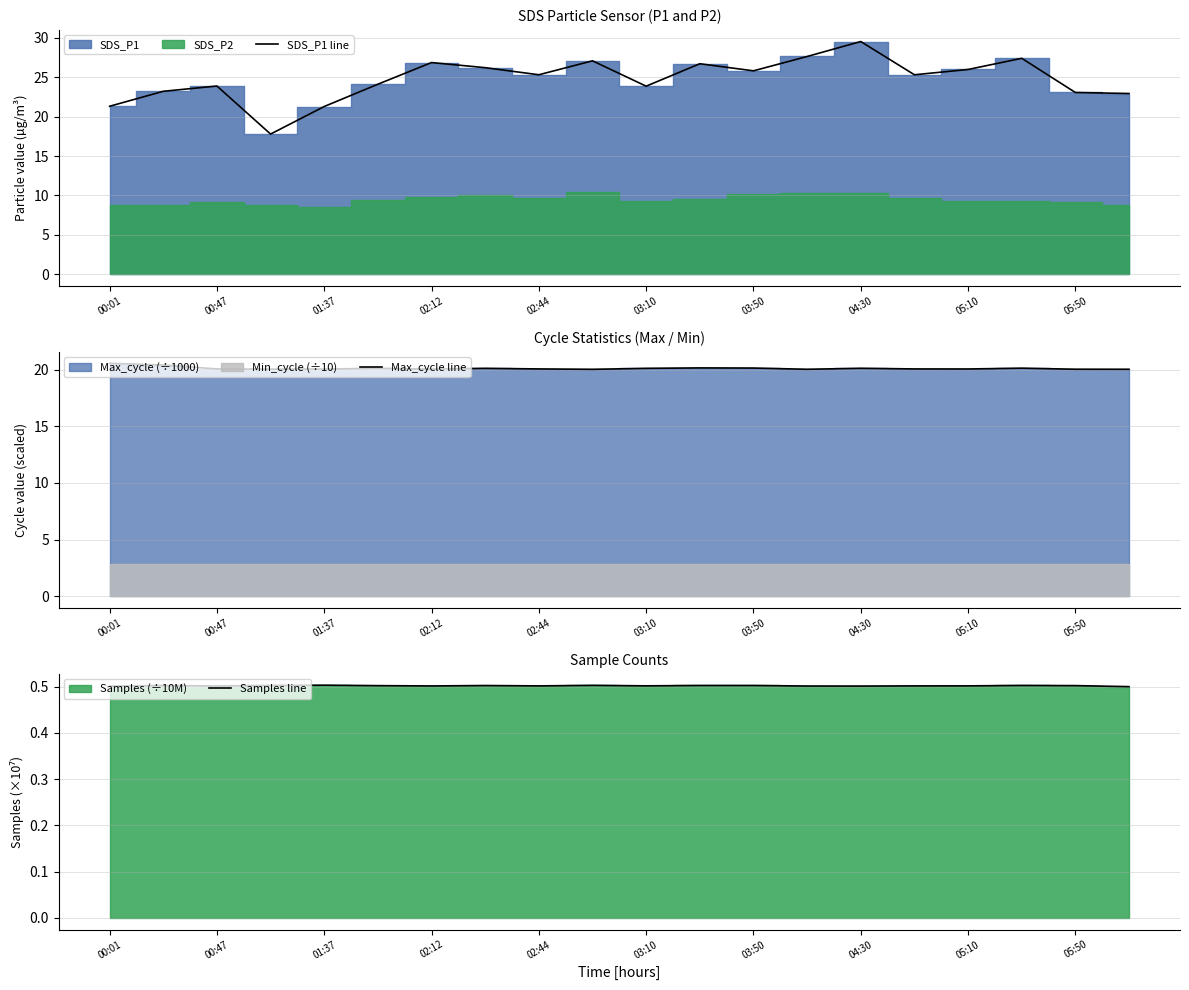

How many interior local valleys does the Max_cycle line series have?

5